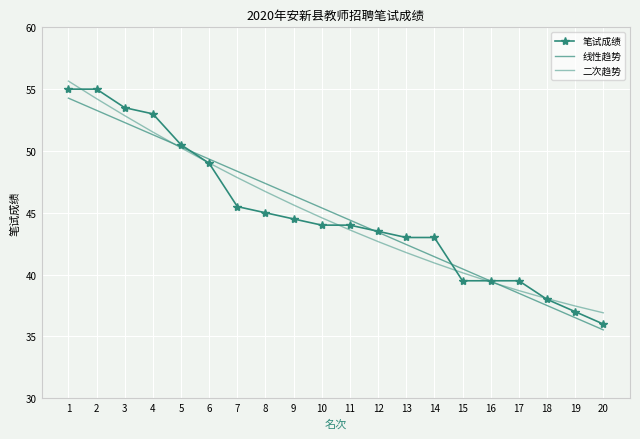

What is the value of the 线性趋势 point at the 16th from the left?

39.5